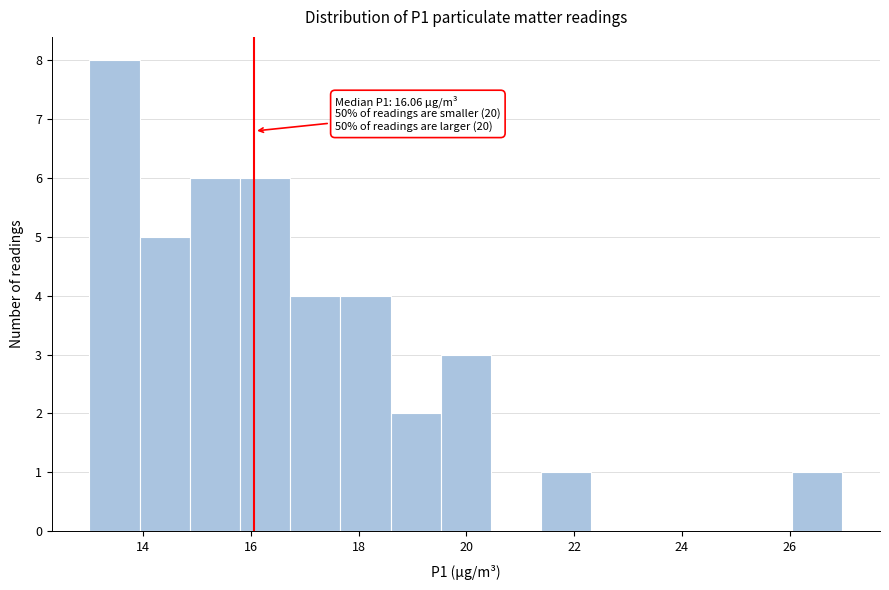

Over which range of the x-axis is the bar tallest?

13.0 to 14.0